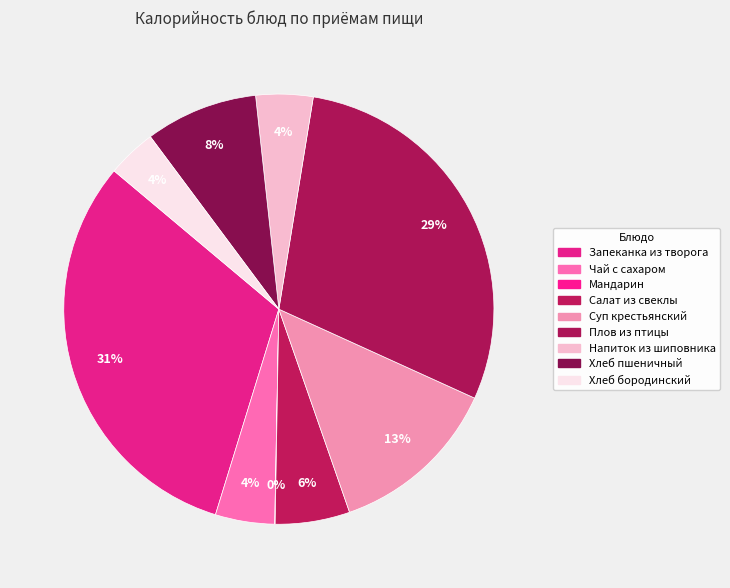

Does Мандарин account for over 50% of the chart?

No